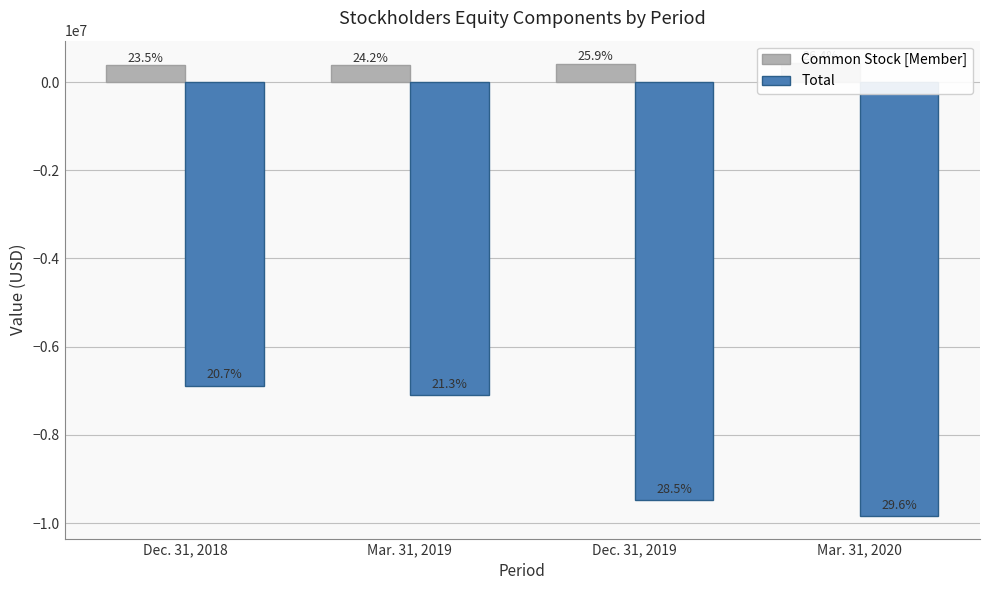

How many distinct data groups are displayed?

2